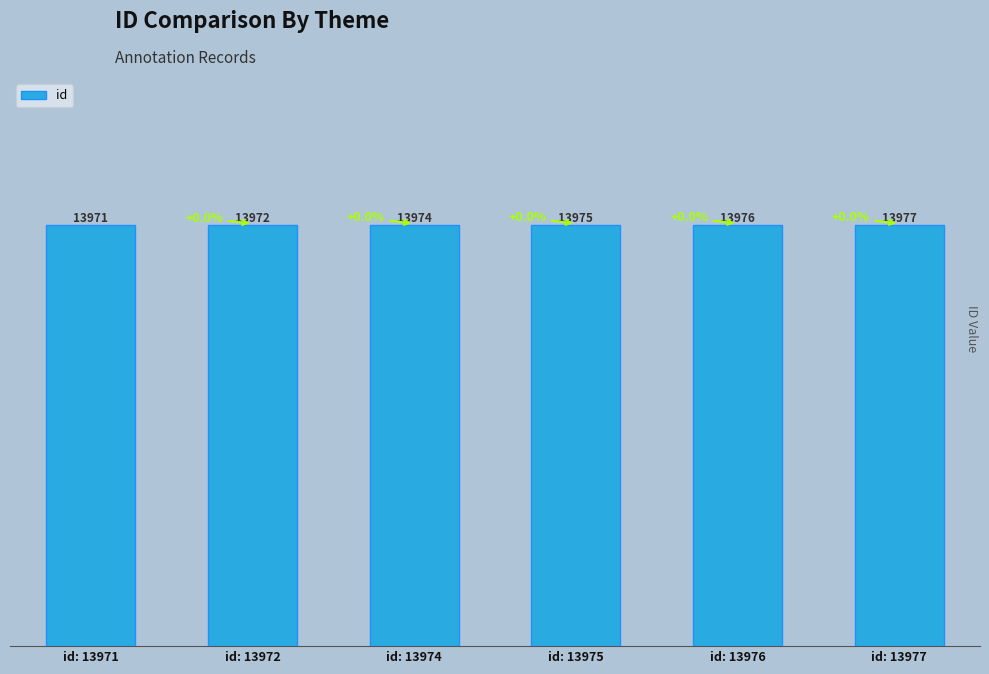

List the labels in order of value, largest first.

id: 13977, id: 13976, id: 13975, id: 13974, id: 13972, id: 13971